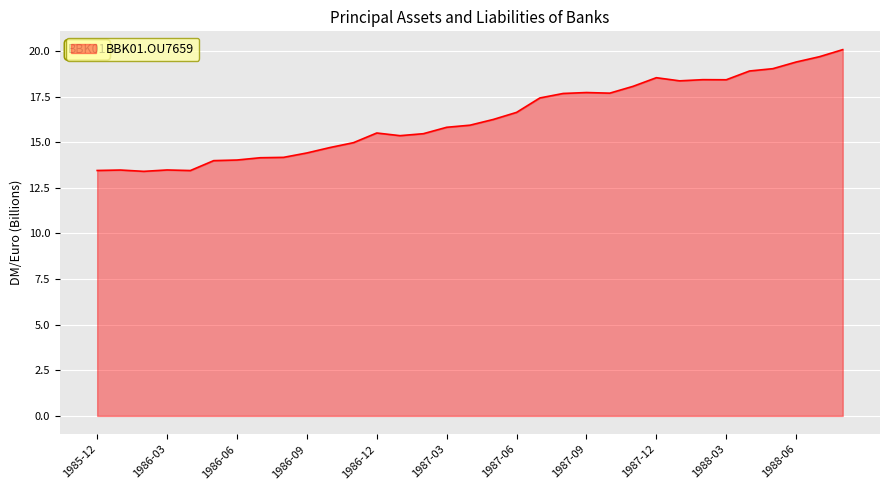

What is the smallest value displayed?

13.4